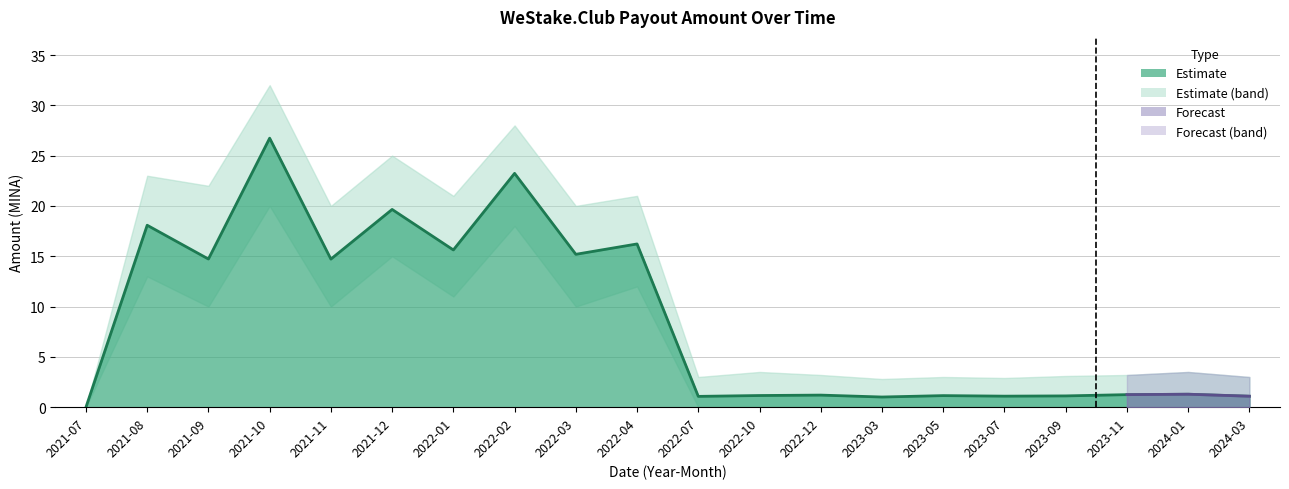

At which label is Amount_lower closest to 10?

2021-09